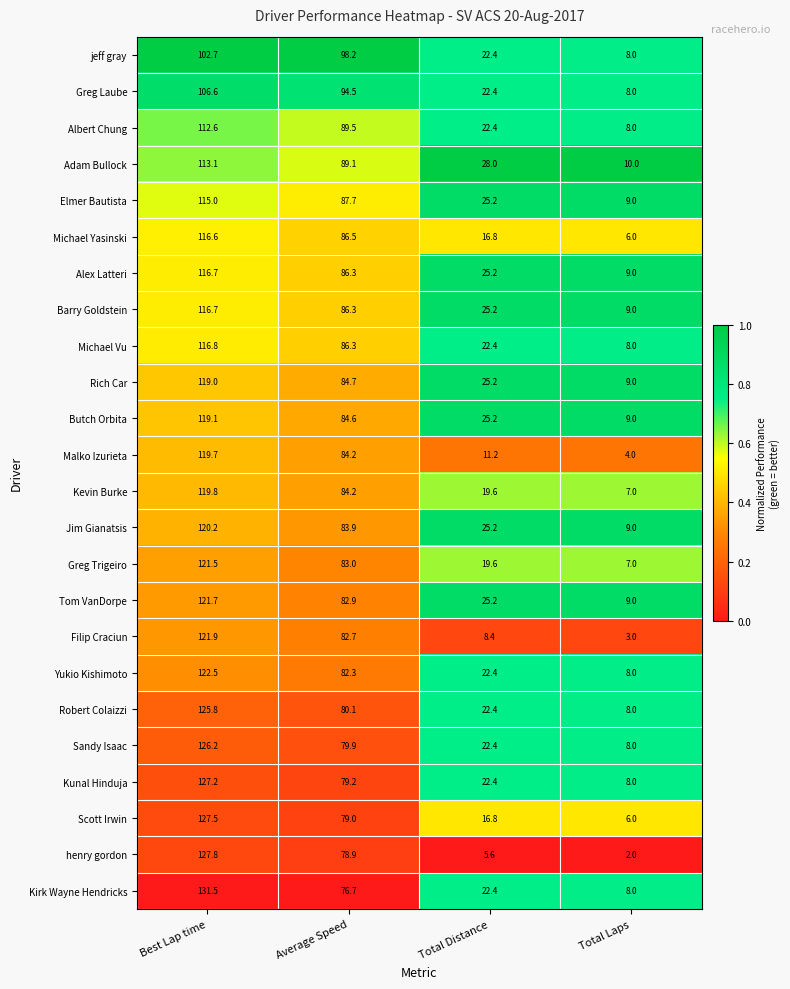

Which series has the largest range (max minus min)?

henry gordon